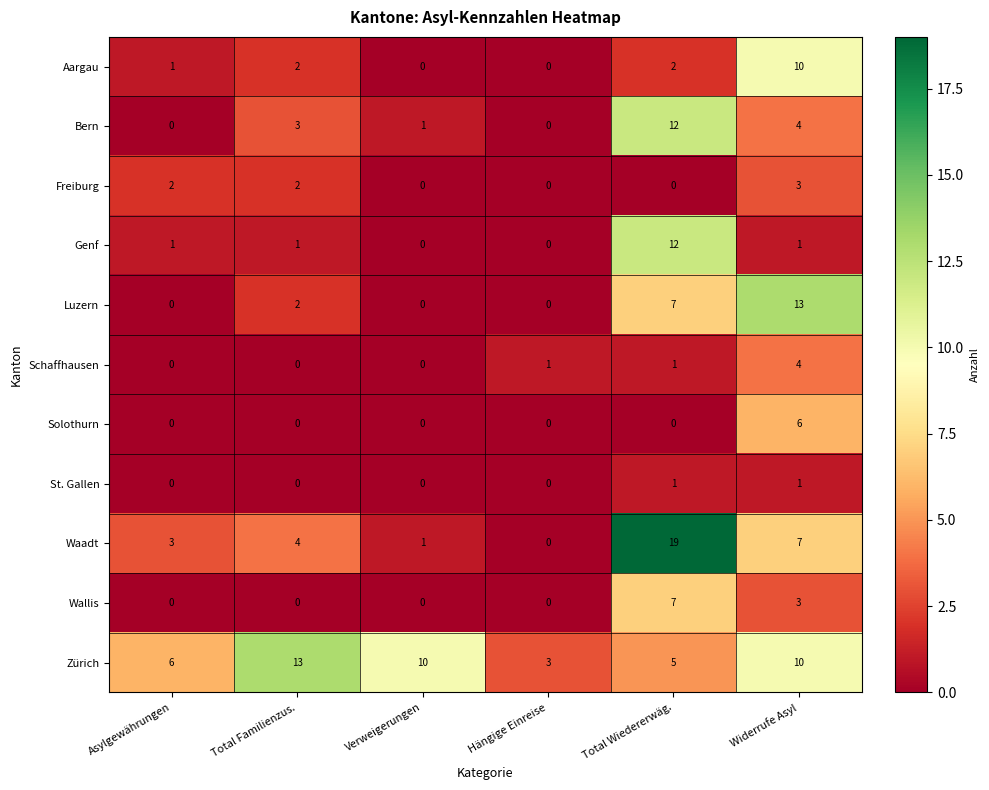

Count the St. Gallen values in the range 0 to 1.

6